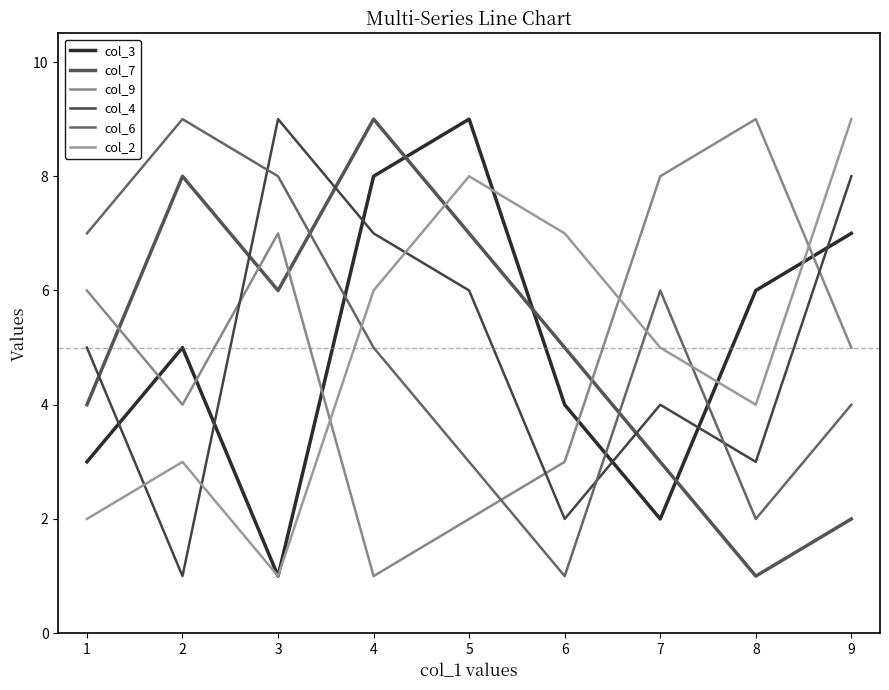

How many col_3 values are between 3 and 7?

5